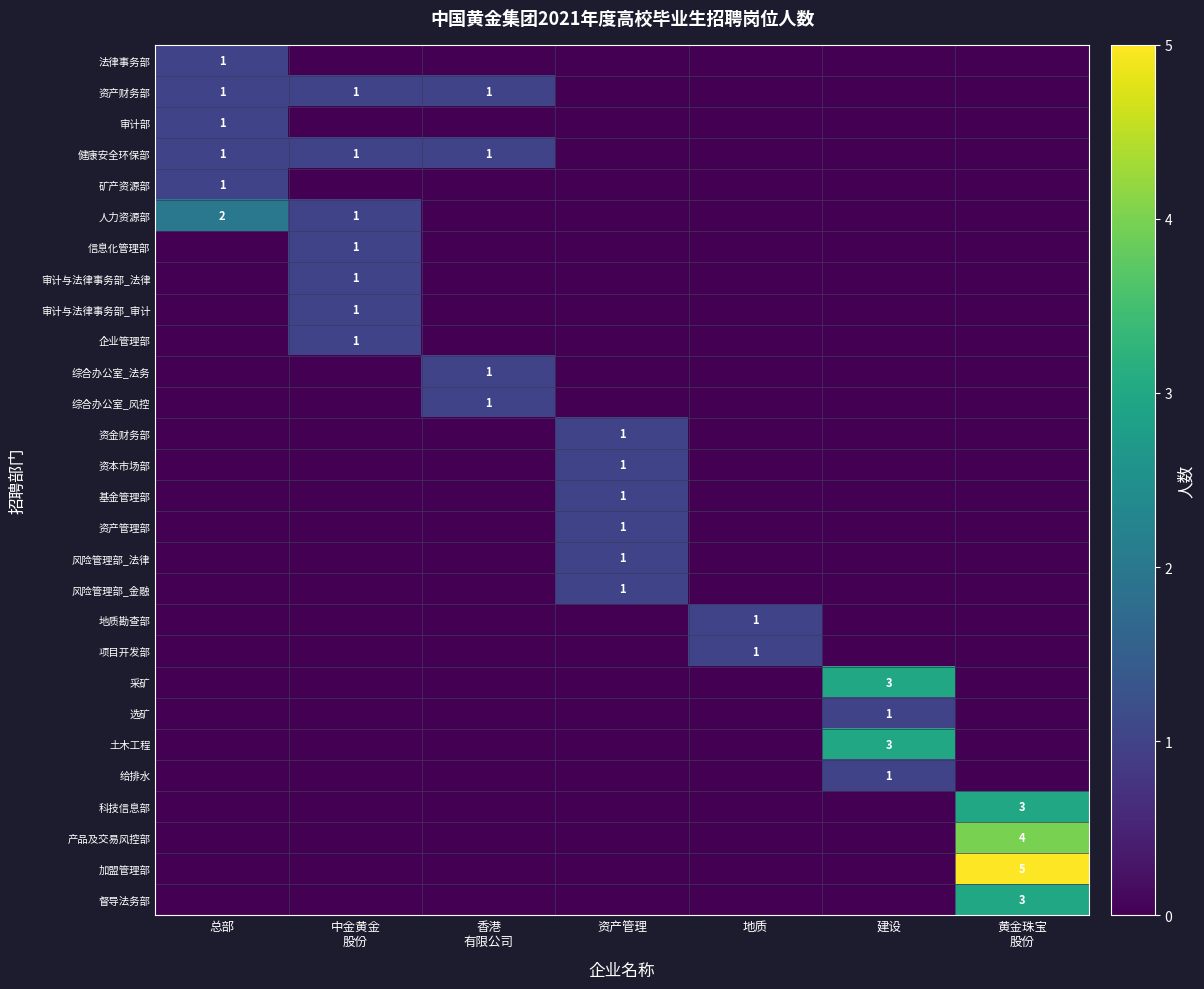

True or false: 风险管理部_法律 has a value of 1 at 资产管理.

True